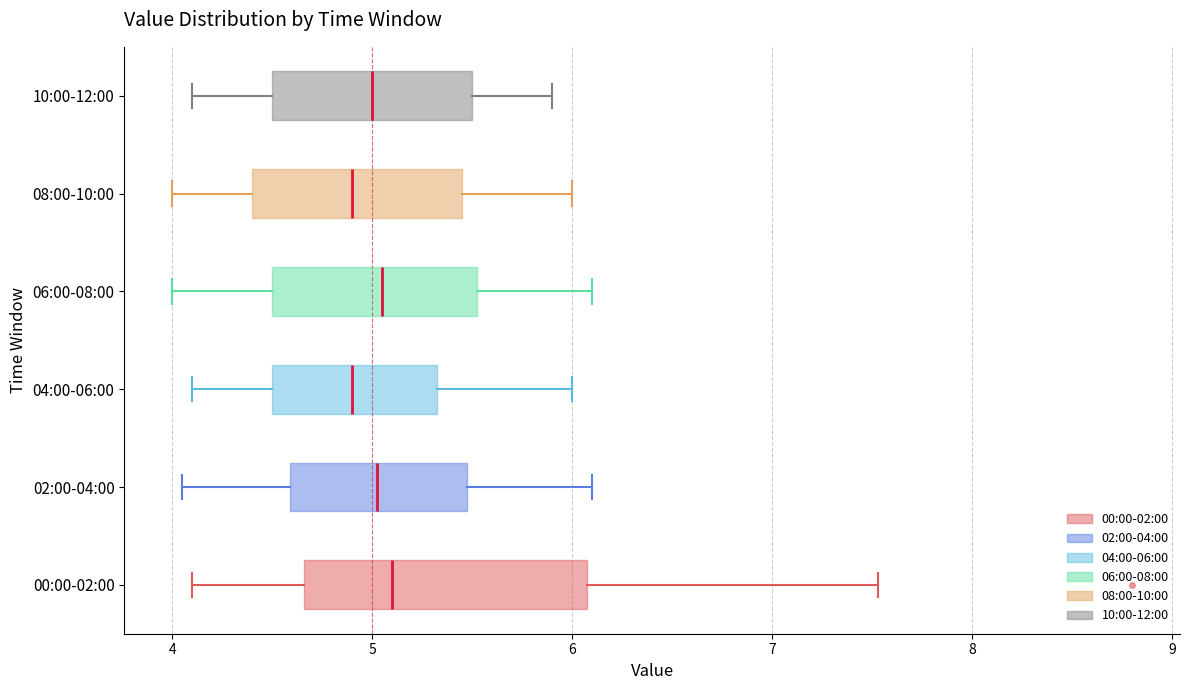

Where does the median line of the box for 08:00-10:00 sit on the x-axis? The values are not printed on the chart, so give them approximately, as read against the axis.

4.9